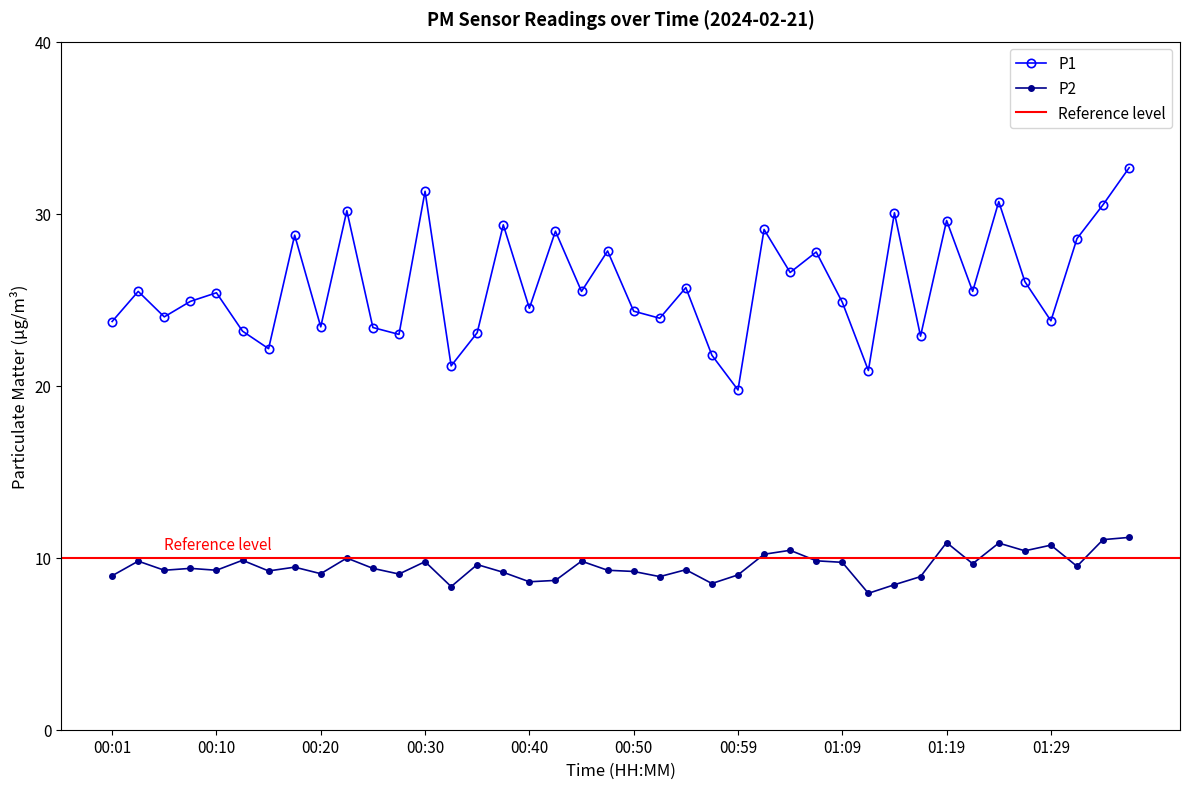

What is the label of the 12th point from the left?

00:28